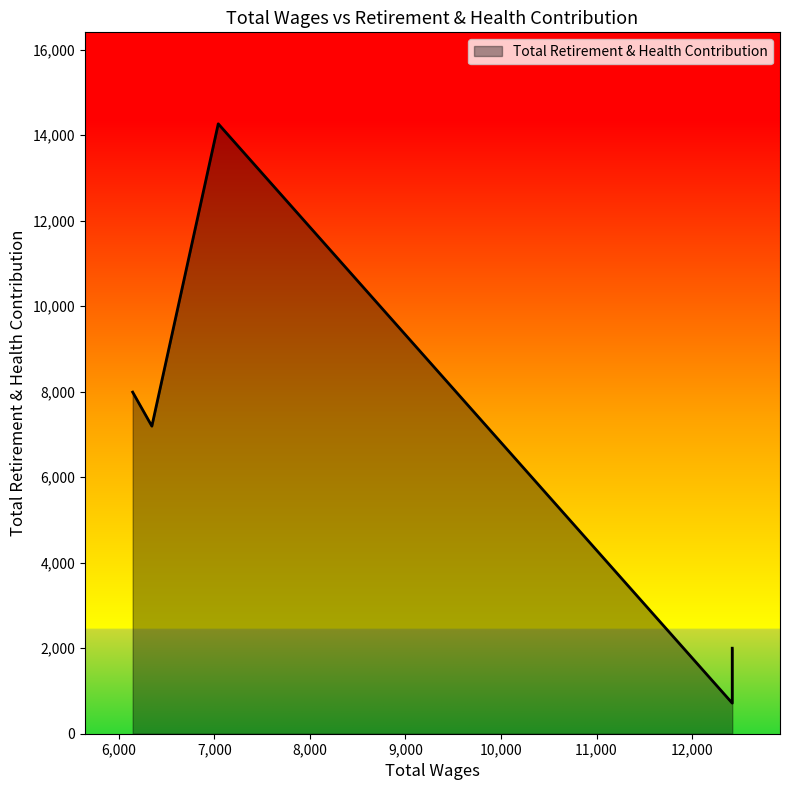

How many points are higher than both their immediate neighbors (excluding endpoints)?

1